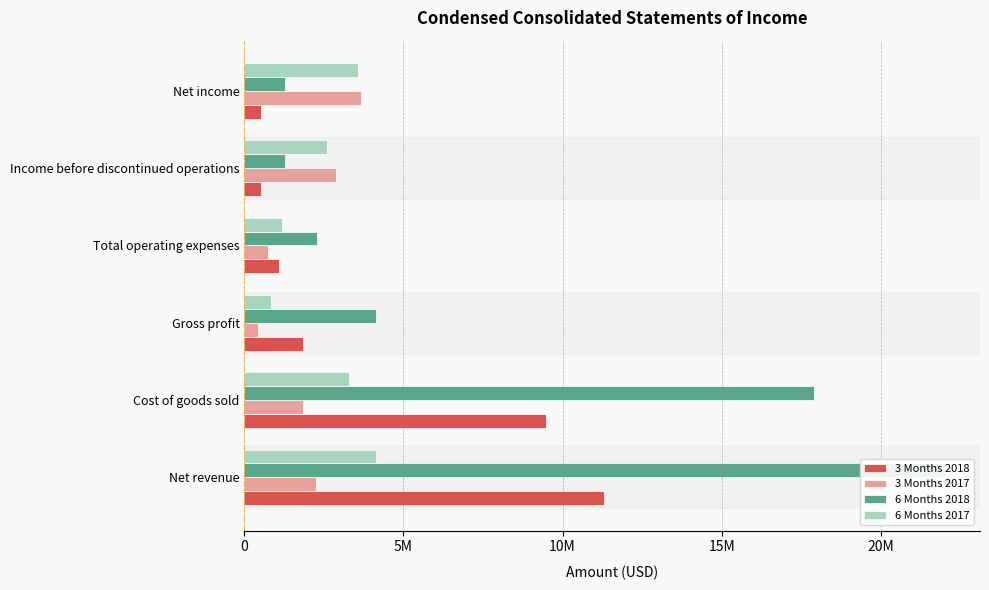

Are the bars grouped side by side (vs. stacked)?

Yes